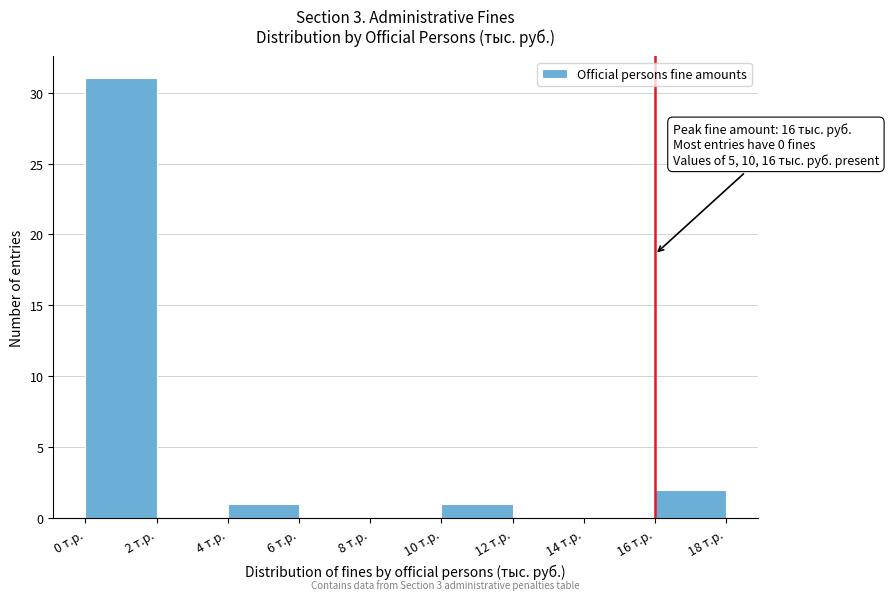

Over which range of the x-axis is the bar tallest?

0 to 2